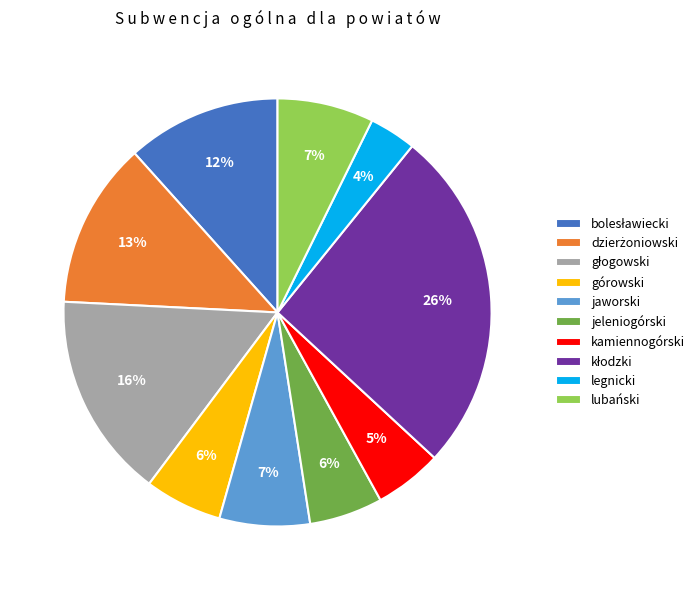

To the nearest percent, what is the difference between the górowski and lubański slice percentages?

1%